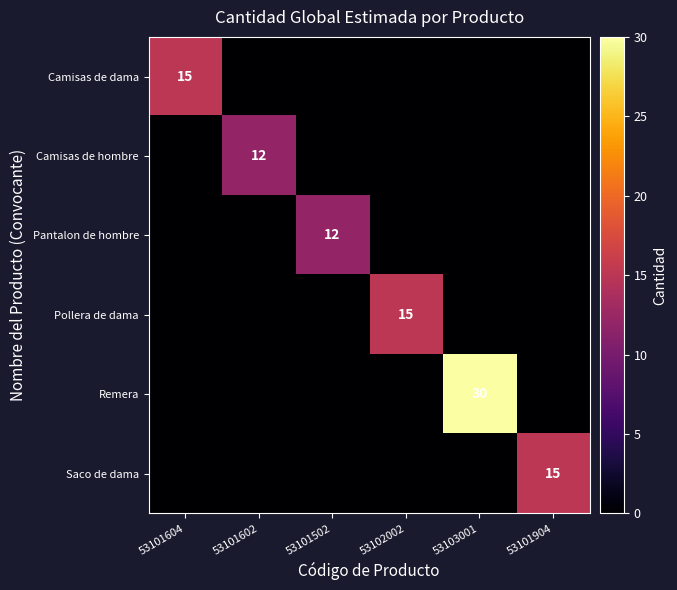

The Camisas de dama series shows 15 at 53101604. True or false?

True